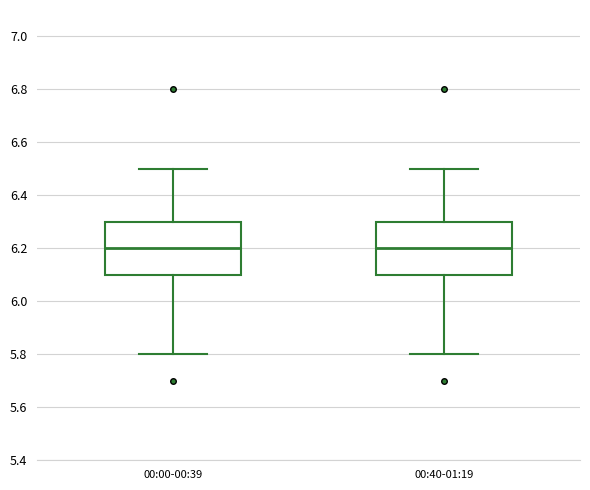

Where is the lower edge of the box for 00:40-01:19 on the y-axis? The values are not printed on the chart, so give them approximately, as read against the axis.

6.1